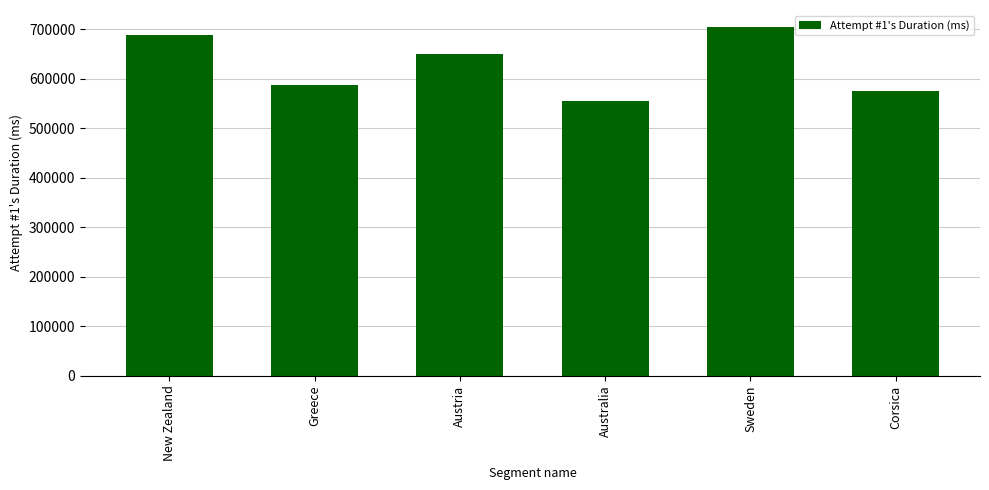

What position from the left is Corsica?

6